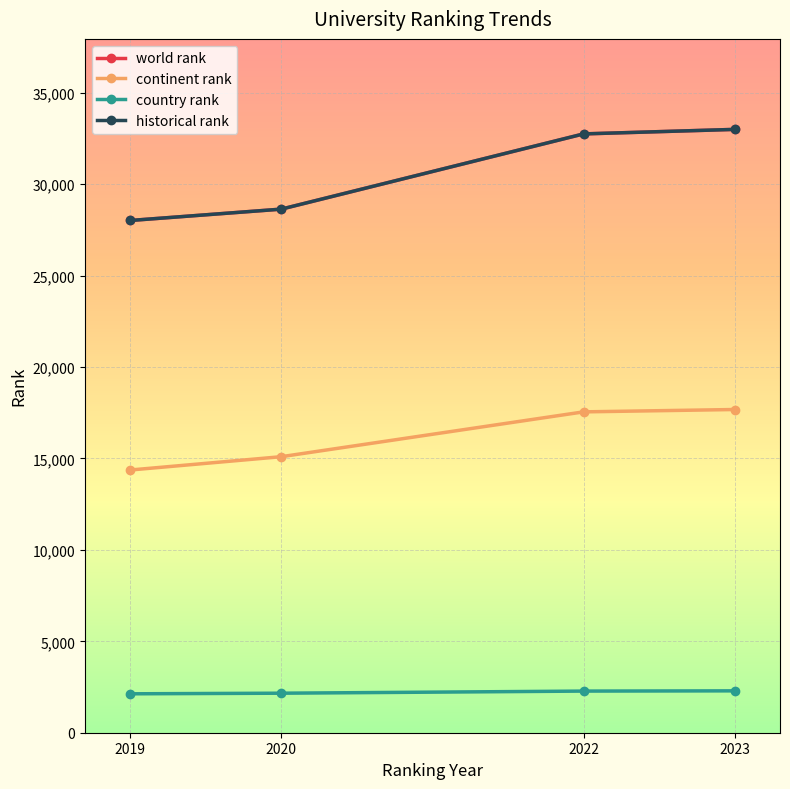

Is this an area chart (filled region under the line)?

No